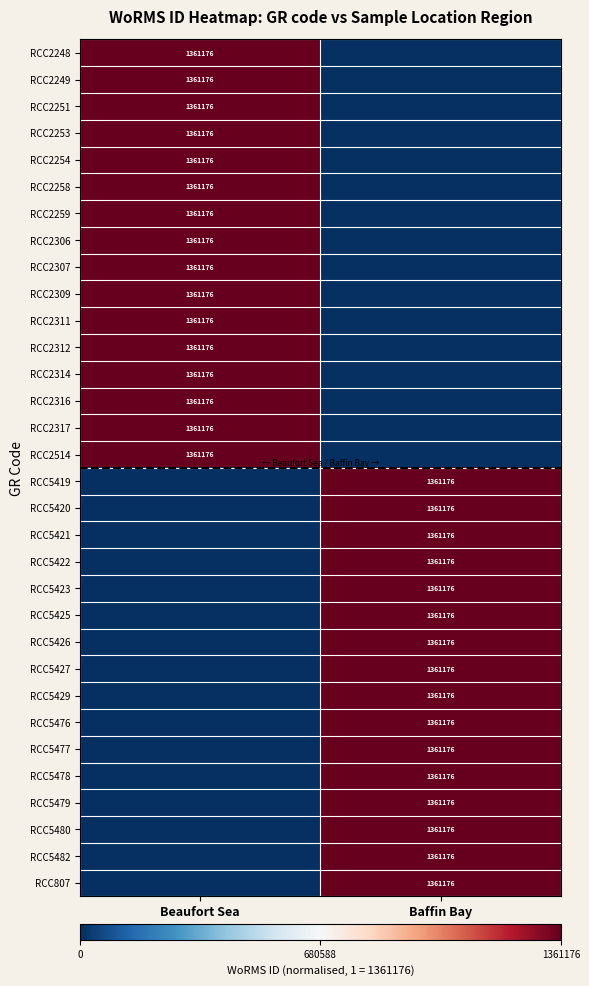

How many categories are shown in the chart?

2